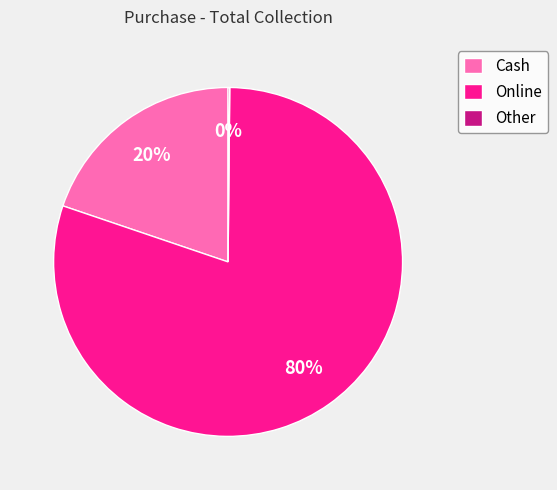

Which slice is the largest?

Online